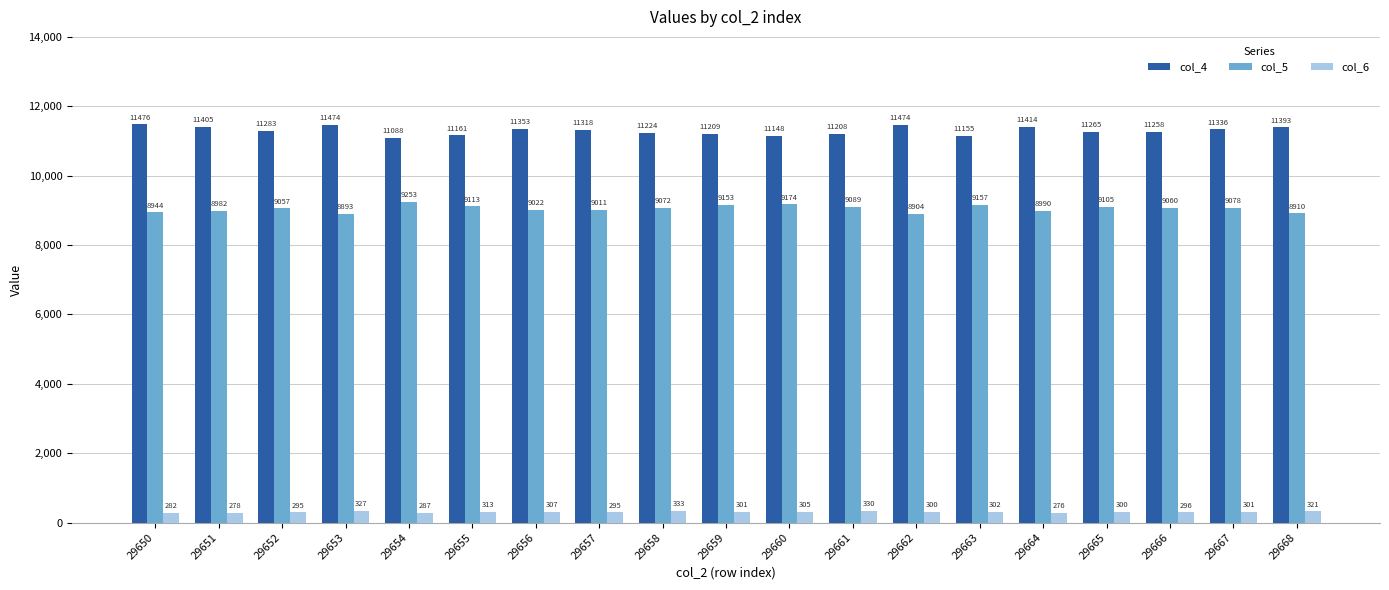

What is the maximum value for col_5?

9253